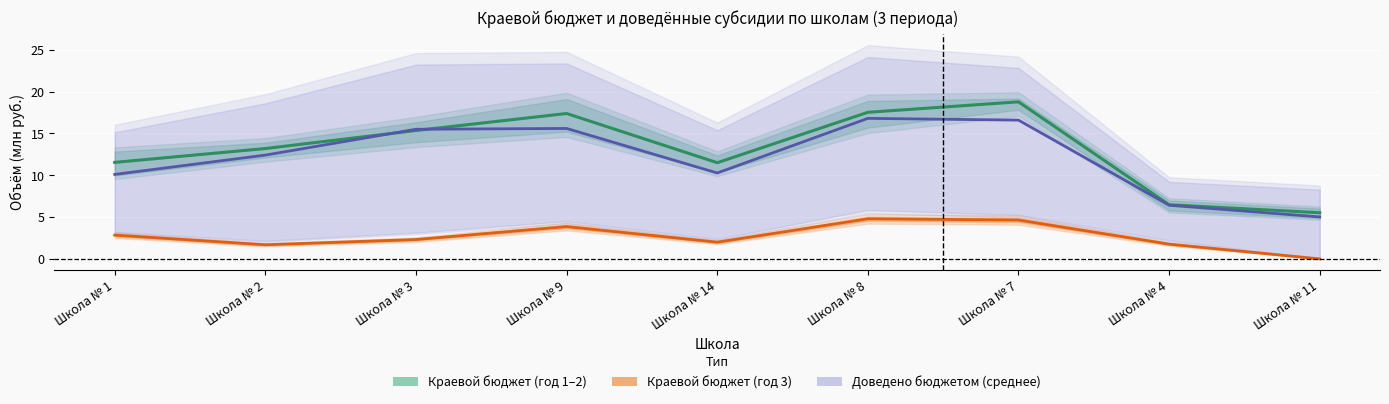

True or false: Краевой бюджет (год 3) has more than 1 interior local peaks.

True